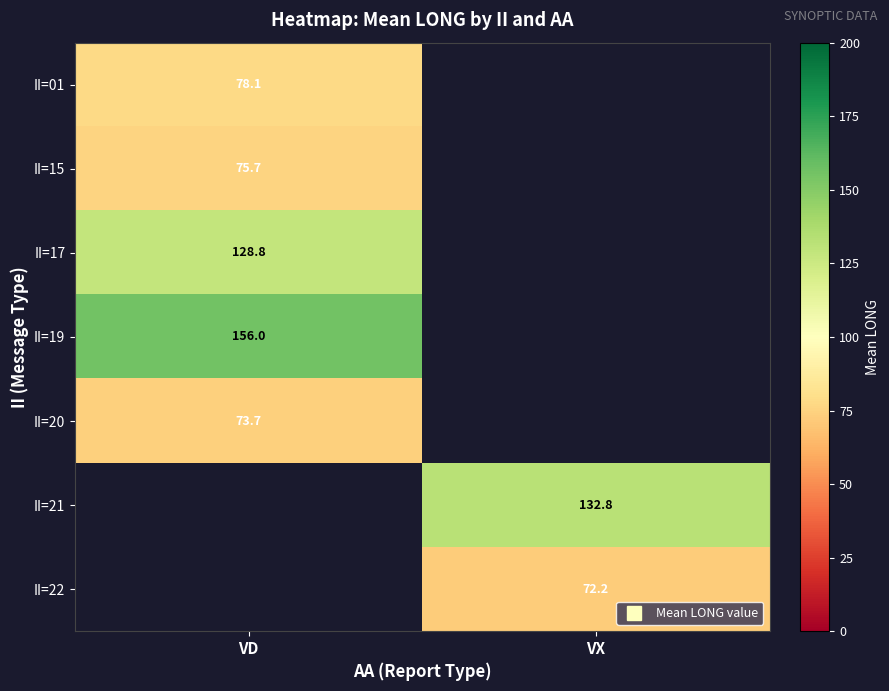

Is the value of II=20 at VX greater than the value of II=01 at VD?

No